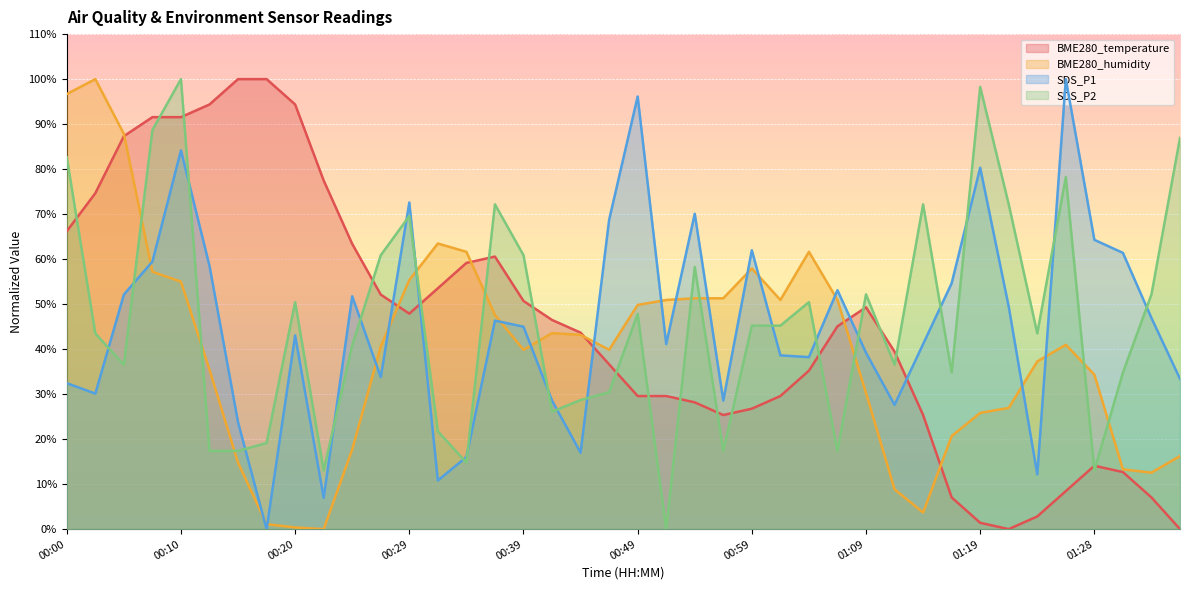

What is the maximum value for SDS_P1?

100.0